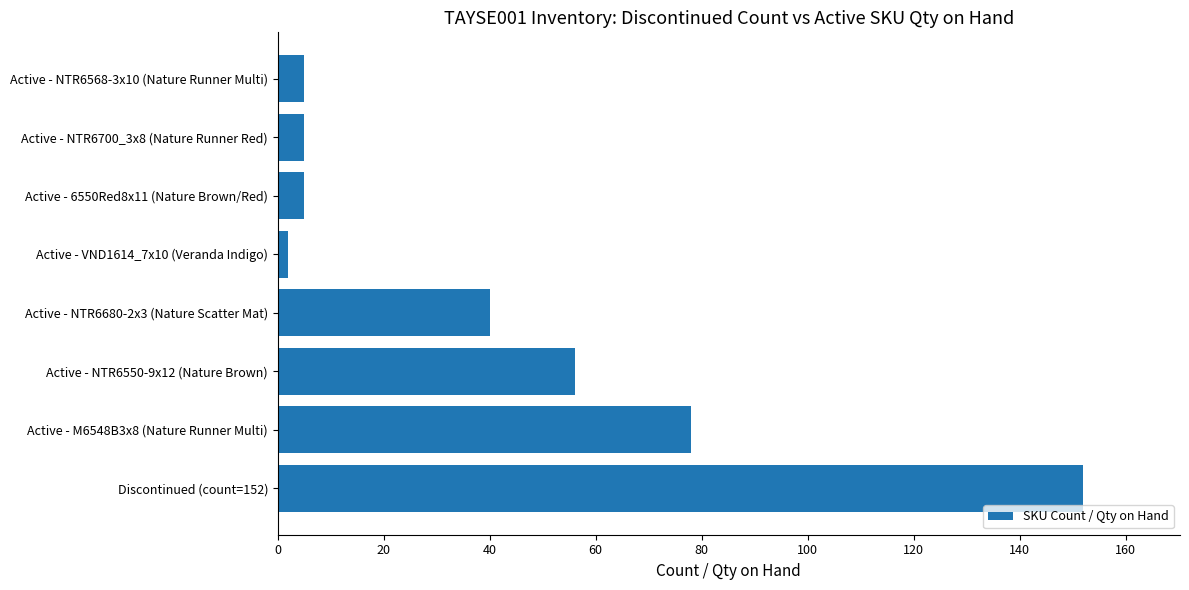

Is it true that the value at Active - NTR6568-3x10 (Nature Runner Multi) is 5?

True